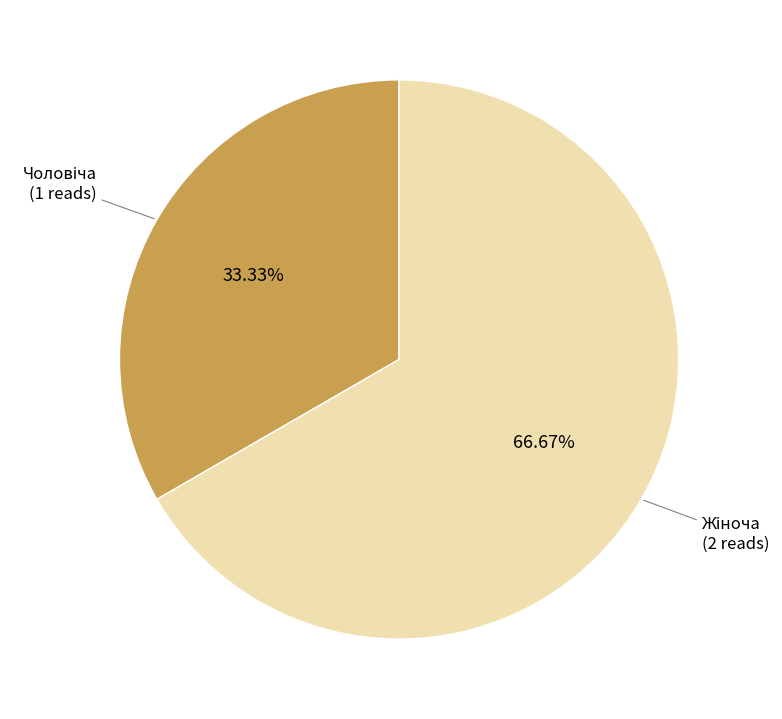

Is there any slice that represents more than half of the pie?

Yes